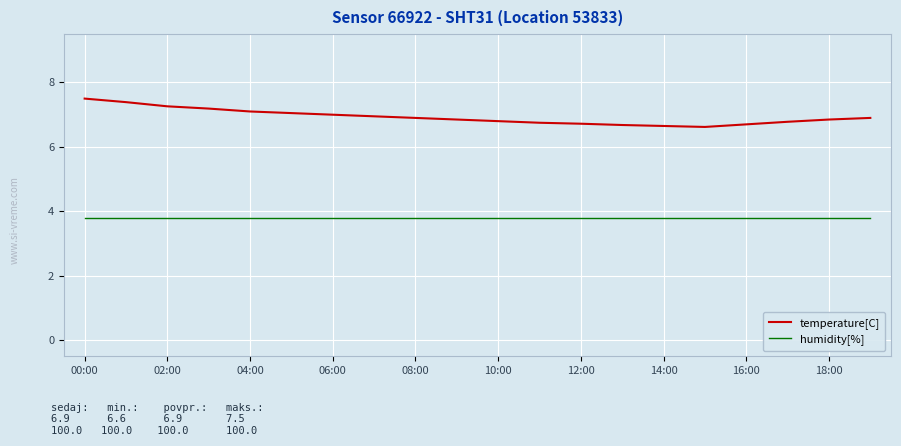

Which series has the widest spread of values?

temperature[C]